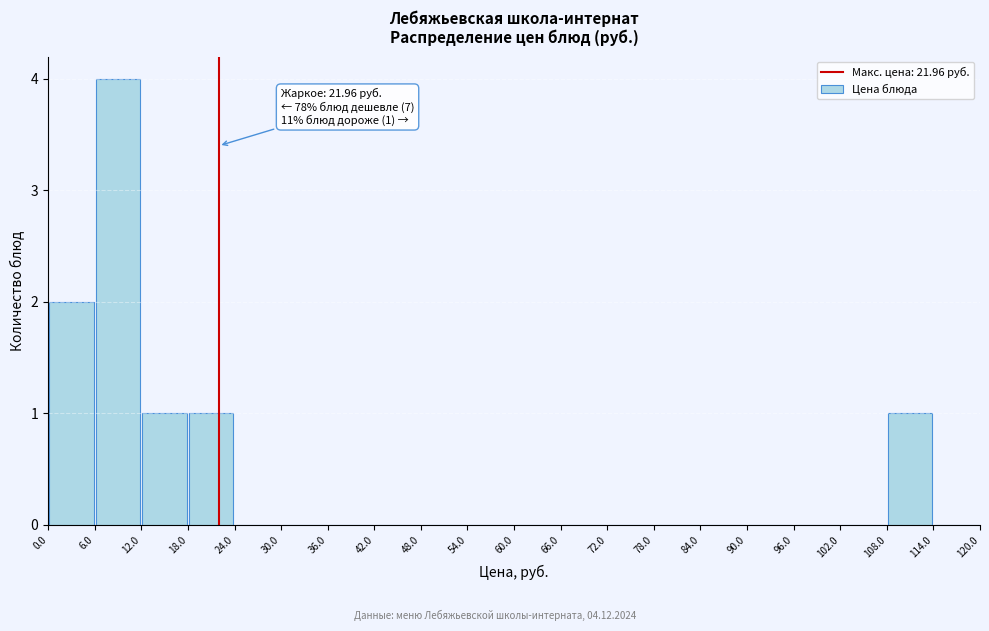

Which range on the x-axis has the tallest bar?

6.0 to 12.0